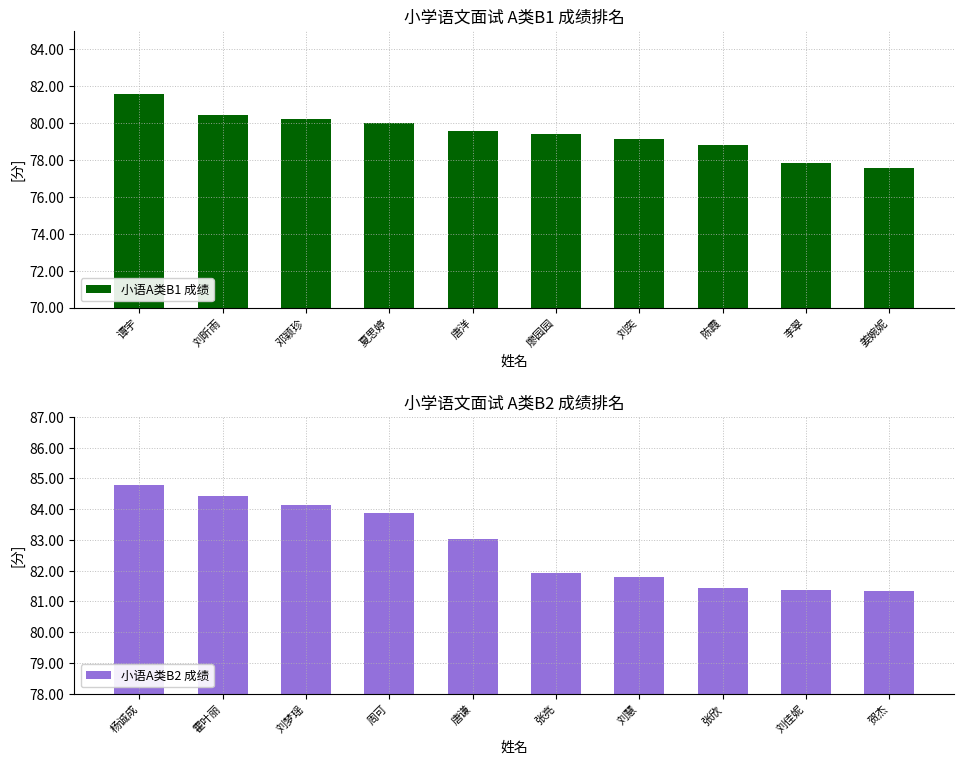

What is the average value of the 小语A类B1 成绩 series?

79.5